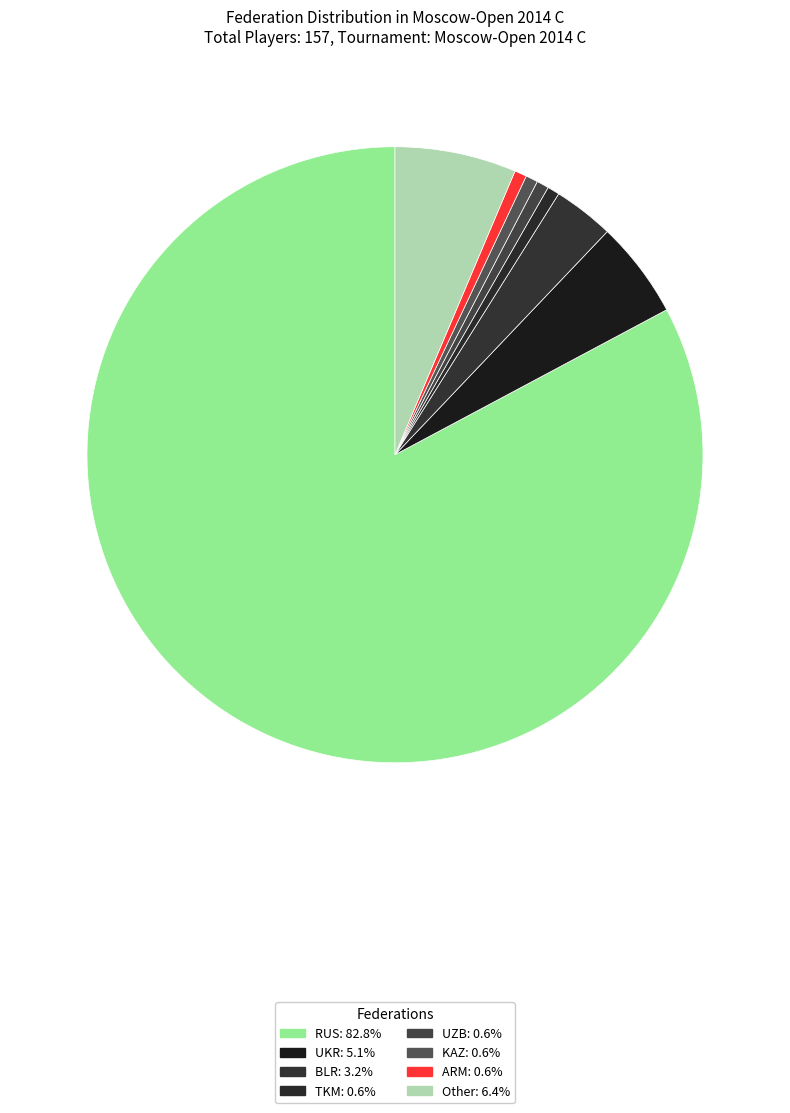

Which slice is the smallest?

TKM